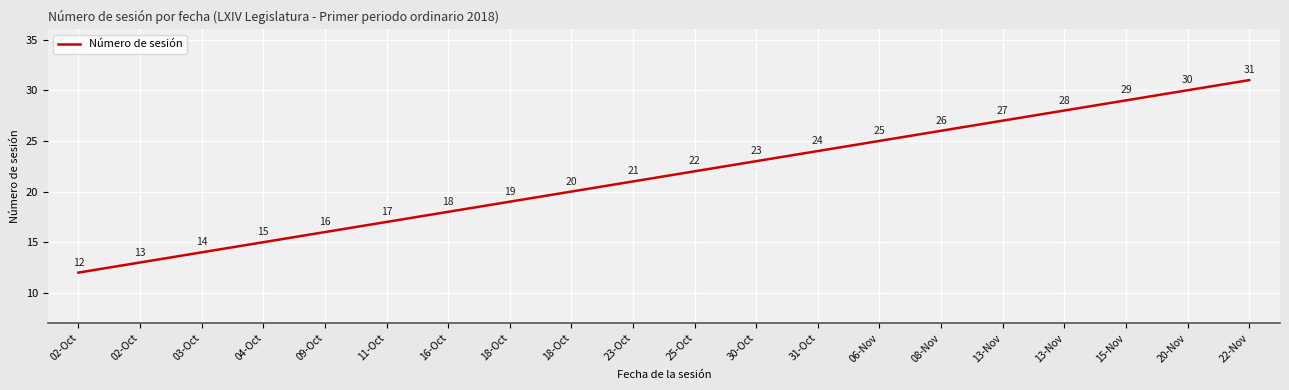

Does the chart display data point markers on the line(s)?

No